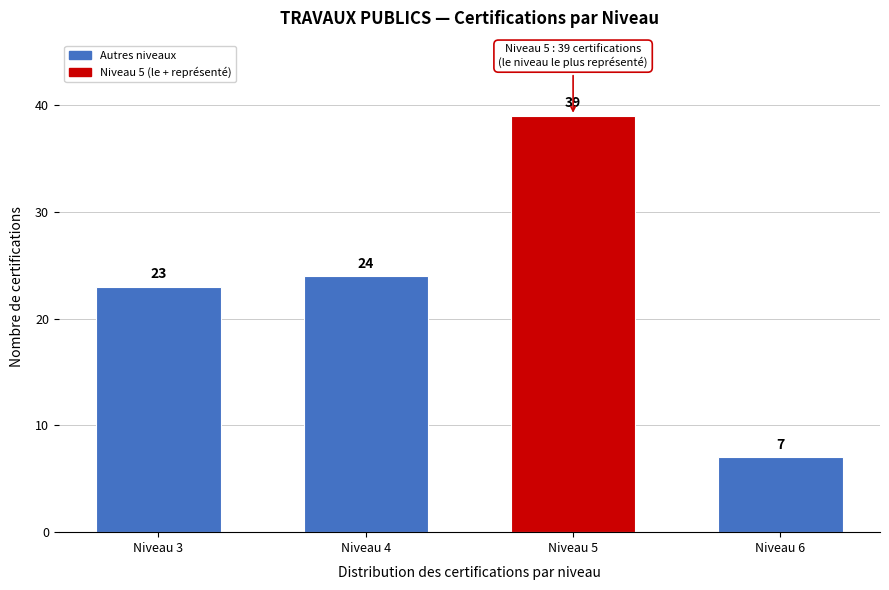

Reading left to right, transcribe all the data shown in this chart.

Niveau 3=23	Niveau 4=24	Niveau 5=39	Niveau 6=7